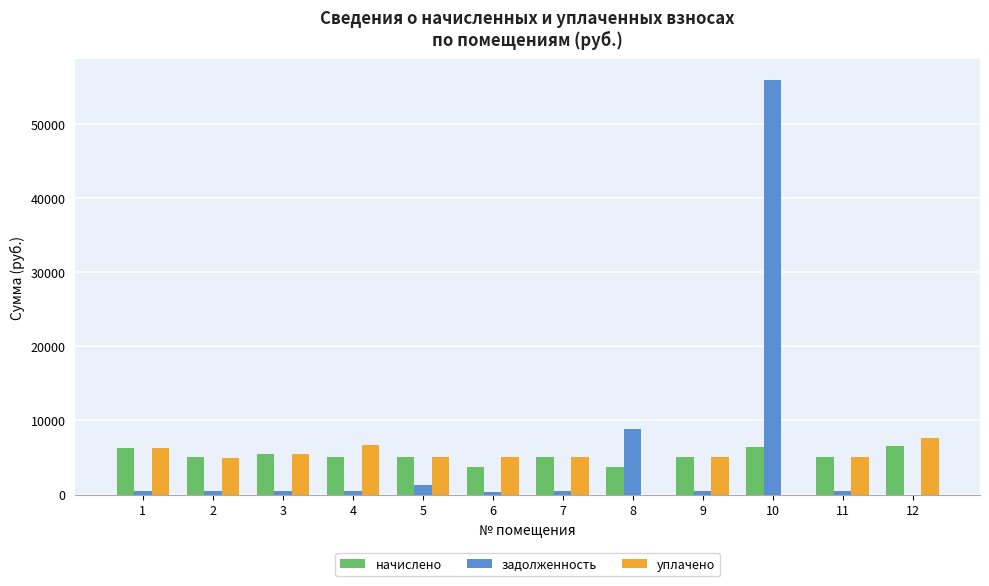

Where does the уплачено series first go above 5044?

1